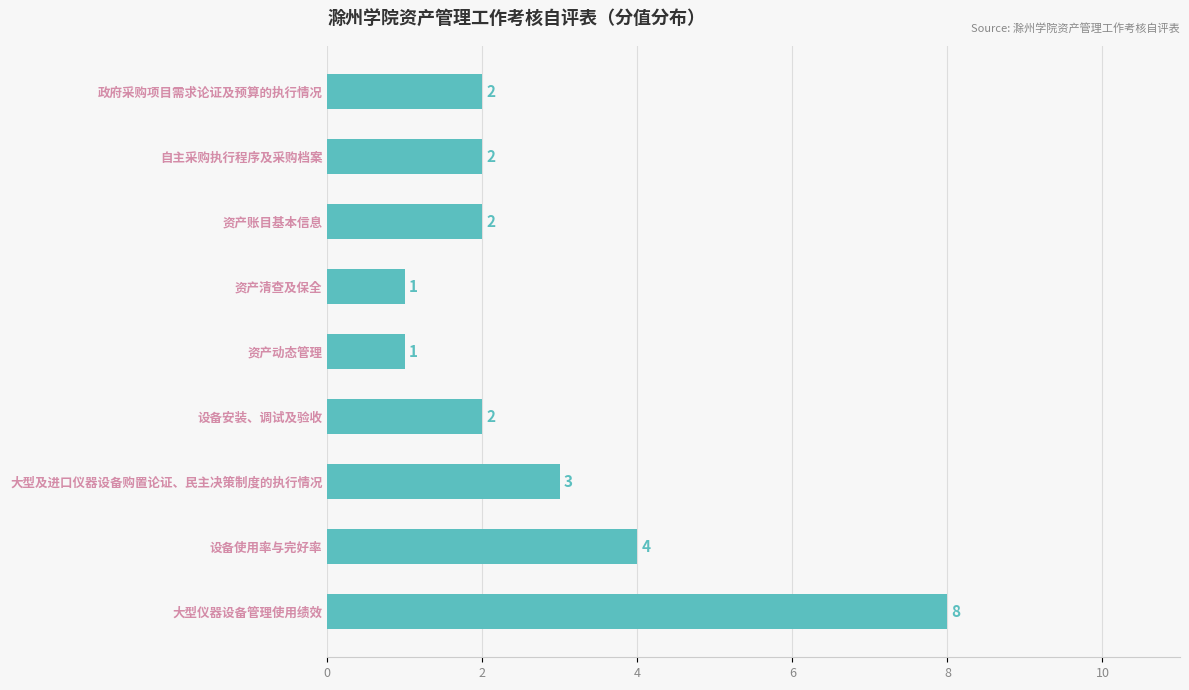

Which has a higher value, 大型及进口仪器设备购置论证、民主决策制度的执行情况 or 设备使用率与完好率?

设备使用率与完好率